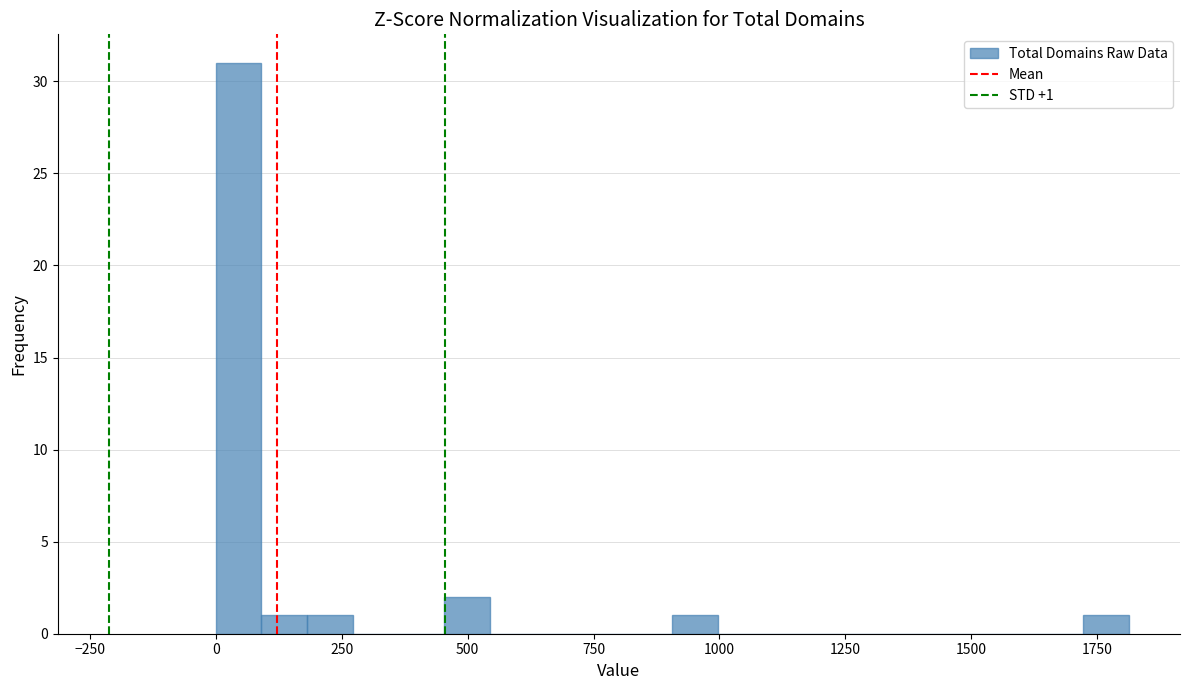

Around what value on the x-axis is the tallest bar? Give the approximate position of its centre, as read against the axis.

50